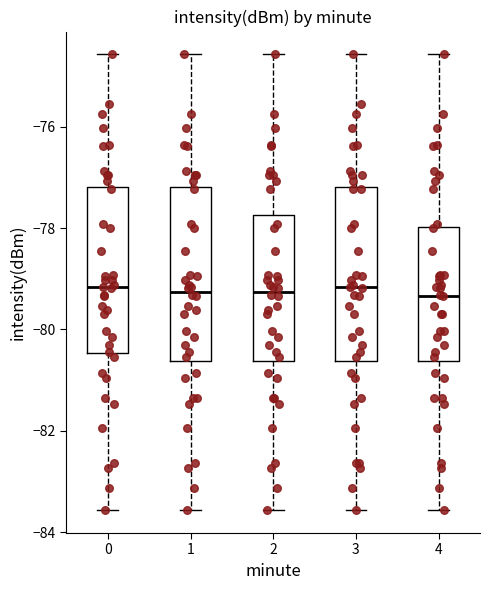

Reading left to right, transcribe this box plot: for each box, give where its median line is, the range the box spans, and where its two whiskers end, as read against the y-axis. The values are not printed on the chart, so give them approximately, as read against the axis.

0: median -79.2, box -80.4 to -77.2, whiskers -83.6 to -74.6
1: median -79.2, box -80.6 to -77.2, whiskers -83.6 to -74.6
2: median -79.2, box -80.6 to -77.8, whiskers -83.6 to -74.6
3: median -79.2, box -80.6 to -77.2, whiskers -83.6 to -74.6
4: median -79.4, box -80.6 to -78.0, whiskers -83.6 to -74.6